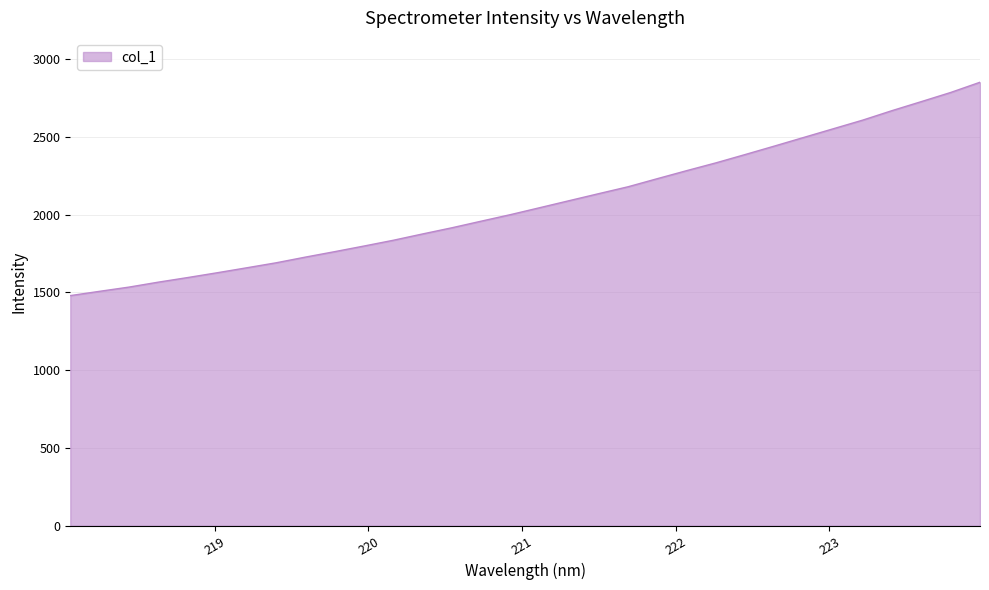

What is the maximum value shown in the chart?

2850.2